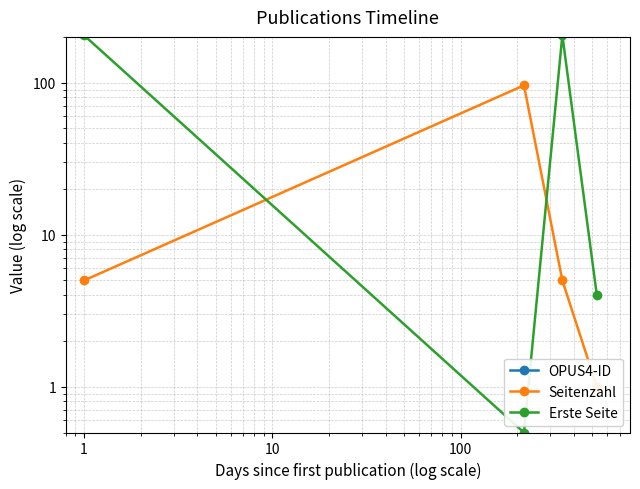

Is the value of Erste Seite at 10 greater than the value of Seitenzahl at 1?

No